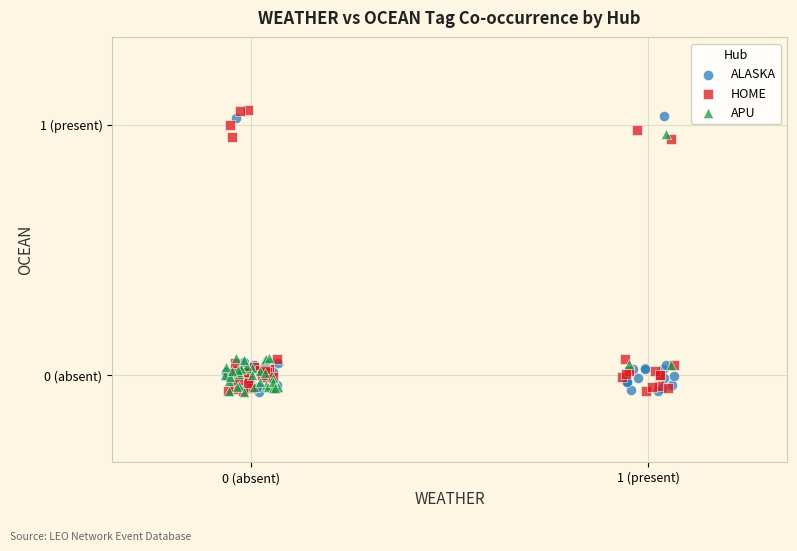

Which series has the largest Y range (max minus min)?

HOME